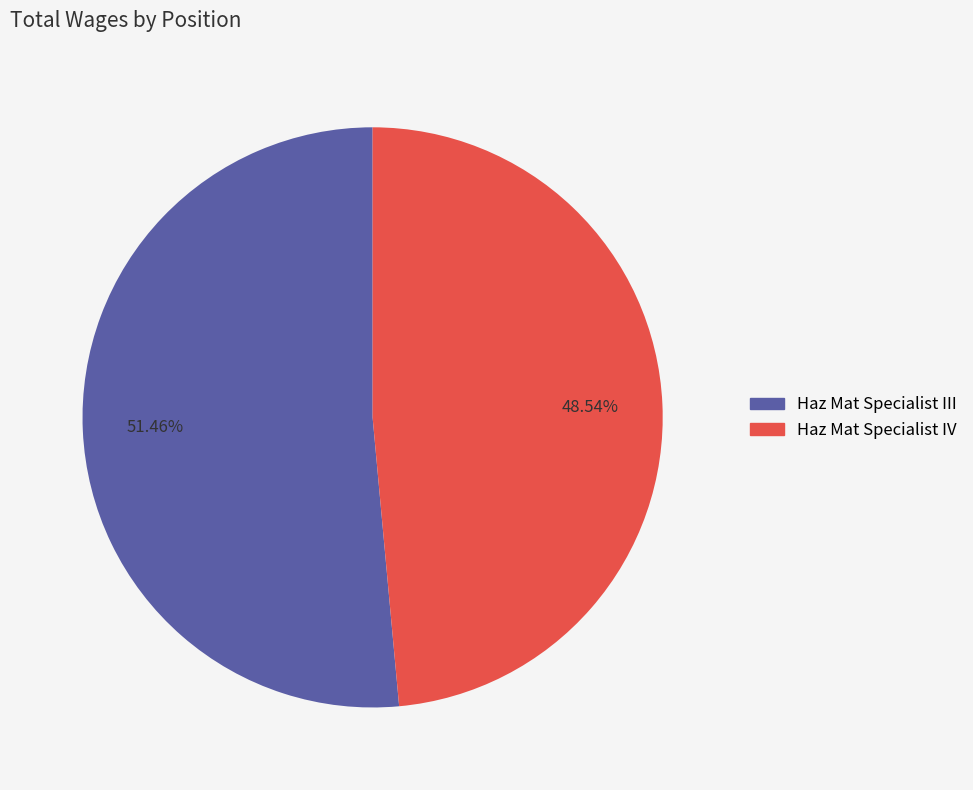

How many slices are in this pie chart?

2